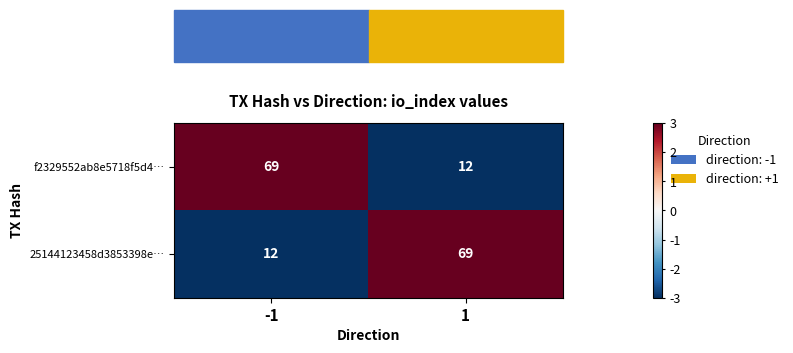

What is the maximum value shown in the chart?

69